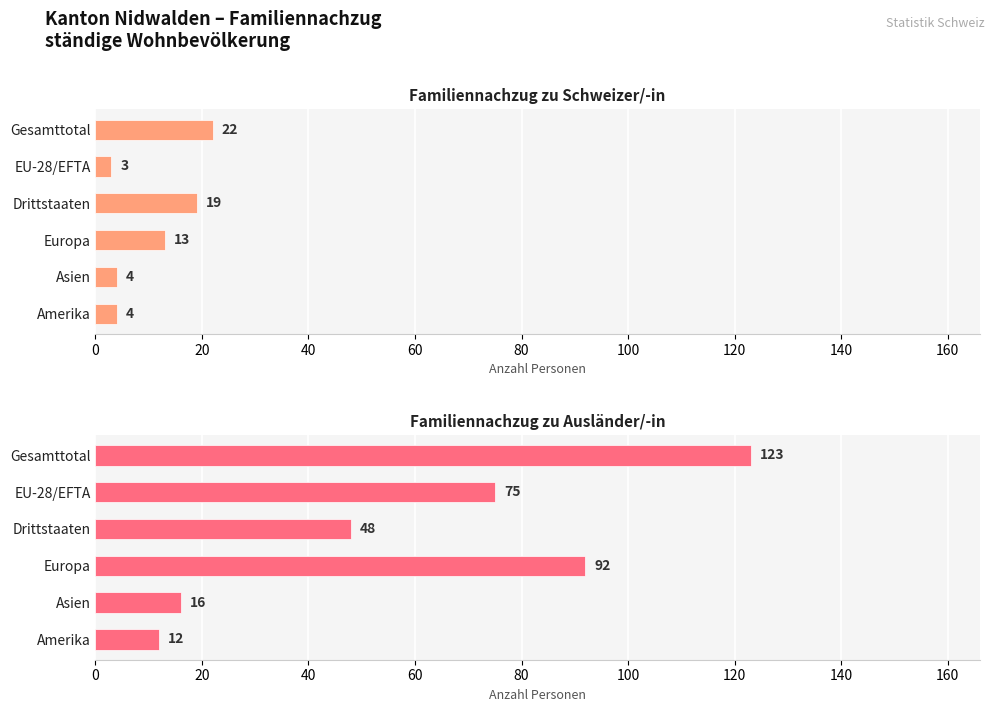

What is the difference between the second highest and minimum values in the Familiennachzug zu Ausländer/-in series?

80